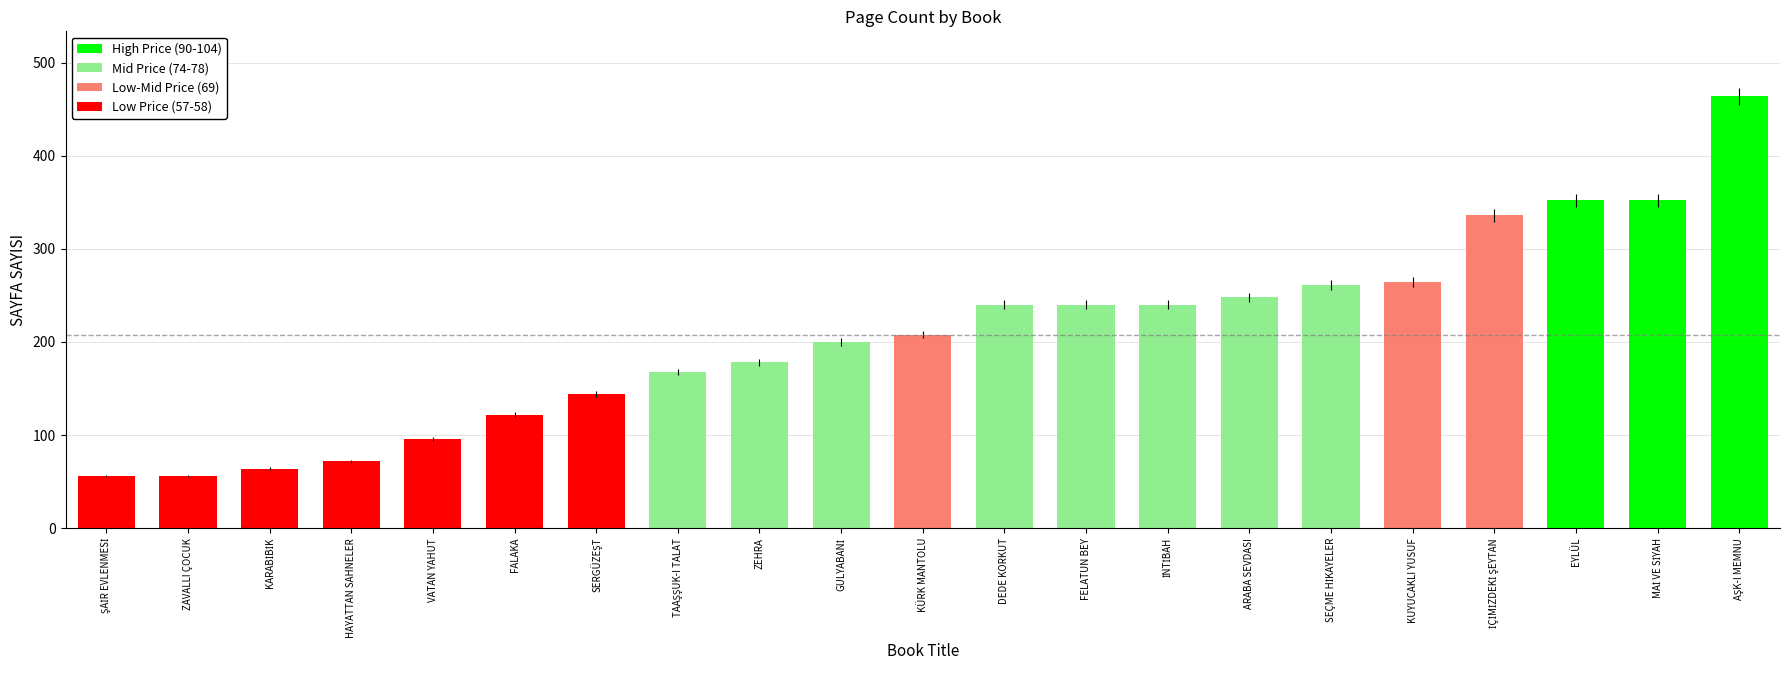

Rank the categories by value from lowest to highest.

ŞAİR EVLENMESİ, ZAVALLI ÇOCUK, KARABİBİK, HAYATTAN SAHNELER, VATAN YAHUT, FALAKA, SERGÜZEŞT, TAAŞŞUK-I TALAT, ZEHRA, GULYABANİ, KÜRK MANTOLU, DEDE KORKUT, FELATUN BEY, İNTİBAH, ARABA SEVDASI, SEÇME HİKAYELER, KUYUCAKLI YUSUF, İÇİMİZDEKİ ŞEYTAN, EYLÜL, MAİ VE SİYAH, AŞK-I MEMNU